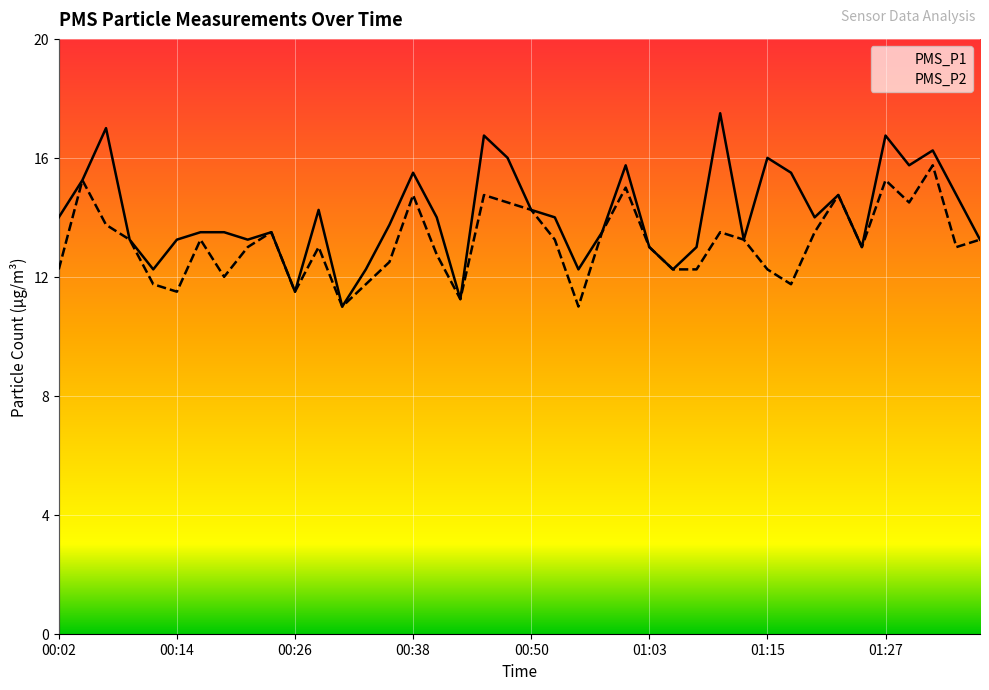

What is the total value across all series at 00:26?

23.0